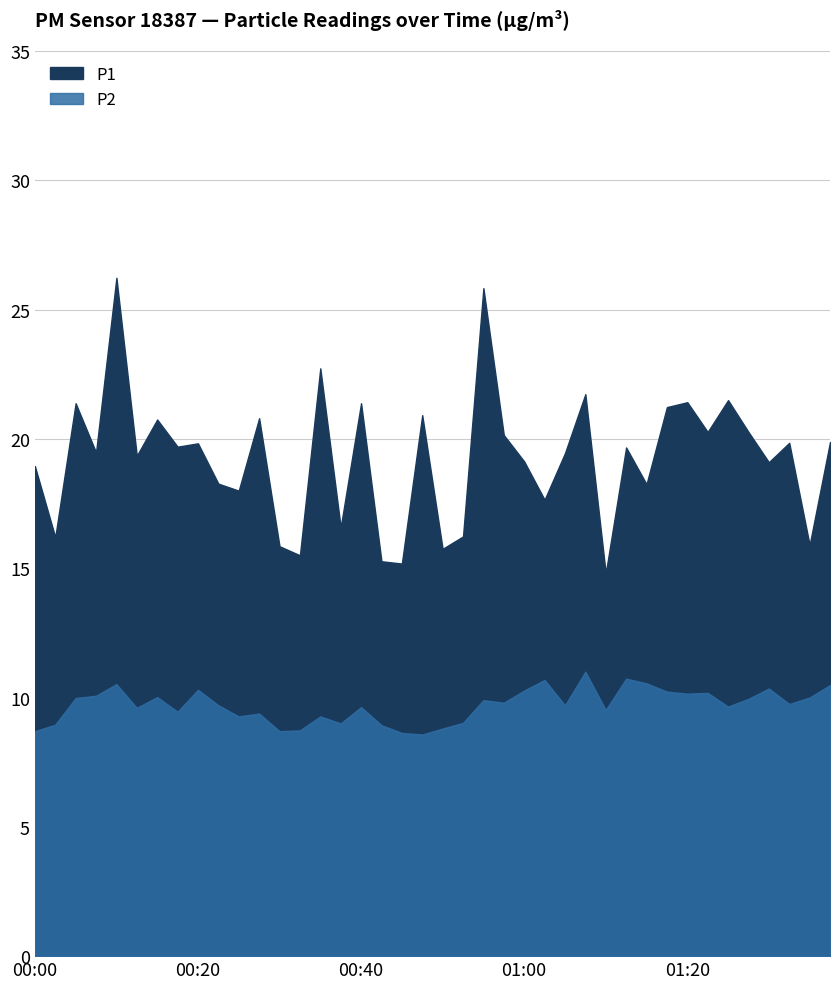

Is it true that P1 equals 29.6 at 00:22?

False